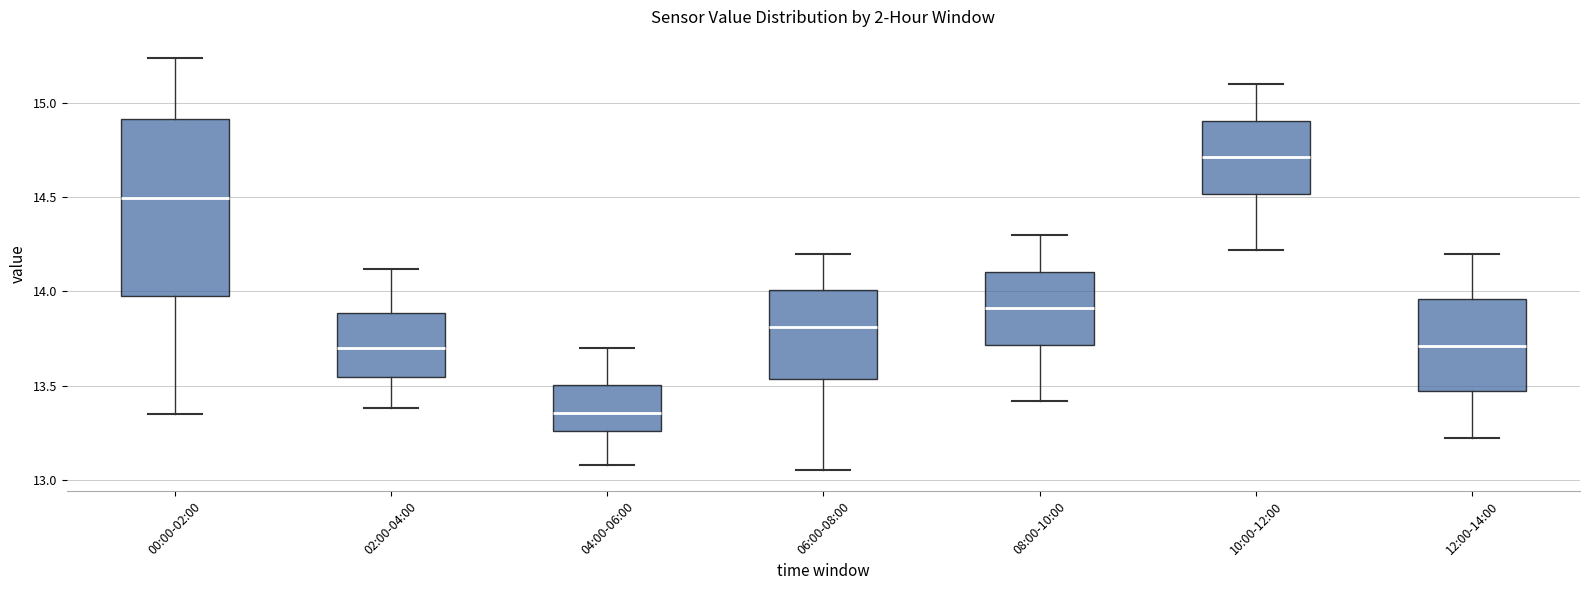

Comparing the boxes themselves (not the whiskers), which one is the tallest?

00:00-02:00